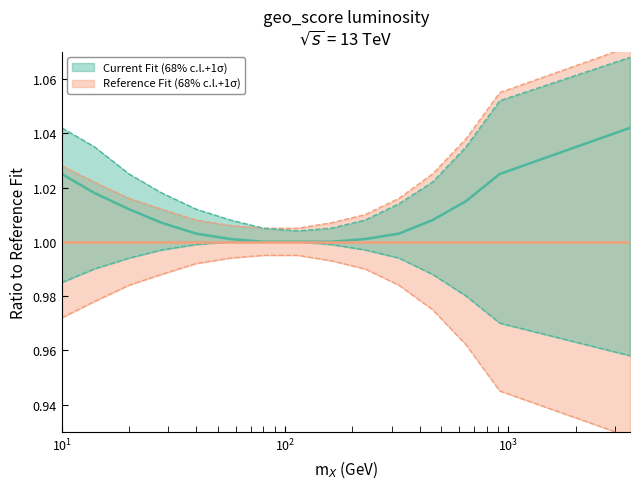

The value of Current Fit lower at 11 is 0.5. True or false?

False